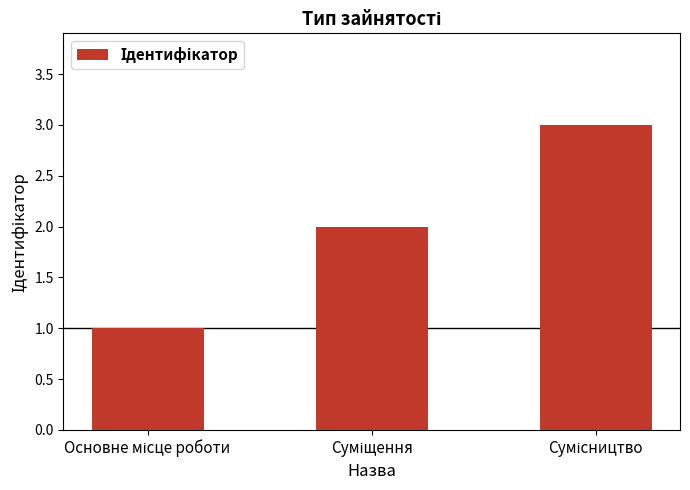

What is the maximum value shown in the chart?

3